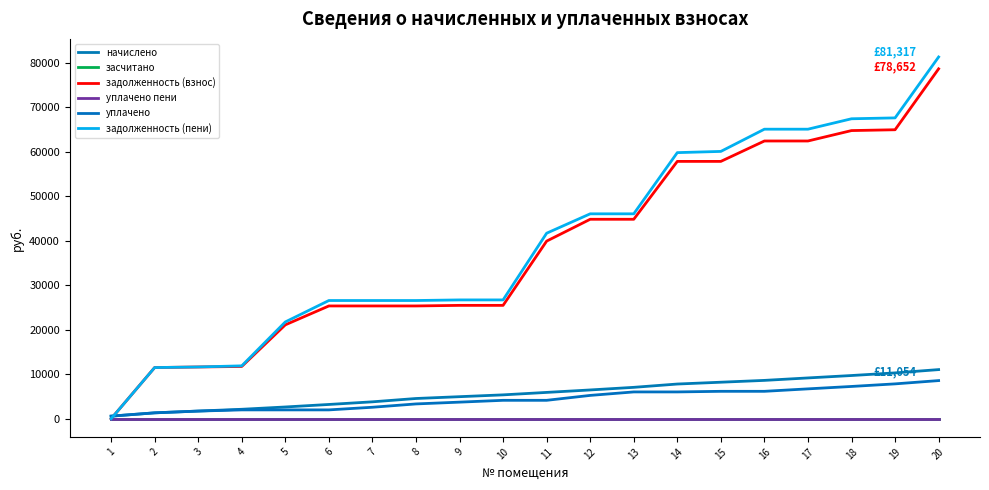

Does the chart display data point markers on the line(s)?

No